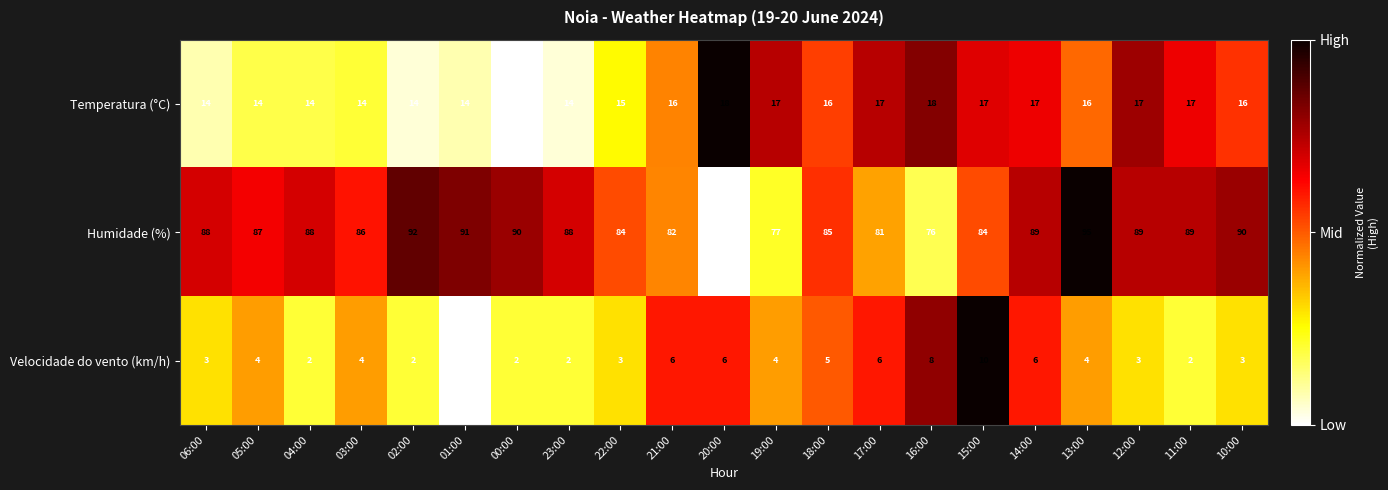

Rank the series at 12:00 from lowest to highest value.

Velocidade do vento (km/h), Temperatura (°C), Humidade (%)